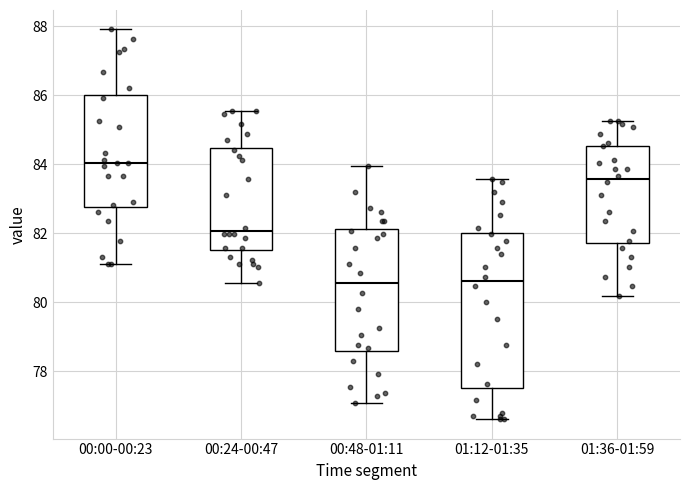

Reading left to right, transcribe this box plot: for each box, give where its median line is, the range the box spans, and where its two whiskers end, as read against the y-axis. The values are not printed on the chart, so give them approximately, as read against the axis.

00:00-00:23: median 84.0, box 82.8 to 86.0, whiskers 81.2 to 88.0
00:24-00:47: median 82.0, box 81.6 to 84.4, whiskers 80.6 to 85.6
00:48-01:11: median 80.6, box 78.6 to 82.2, whiskers 77.0 to 84.0
01:12-01:35: median 80.6, box 77.6 to 82.0, whiskers 76.6 to 83.6
01:36-01:59: median 83.6, box 81.8 to 84.6, whiskers 80.2 to 85.2